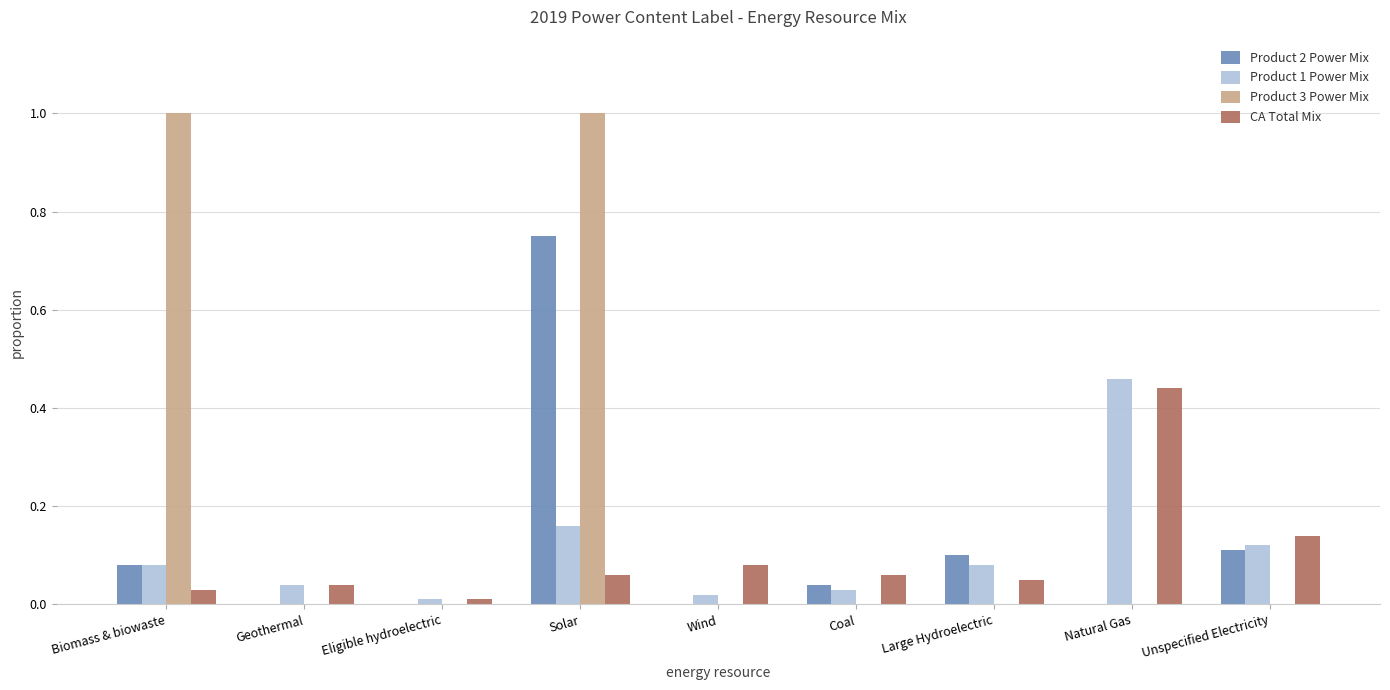

Which series has the largest total across all categories?

Product 3 Power Mix